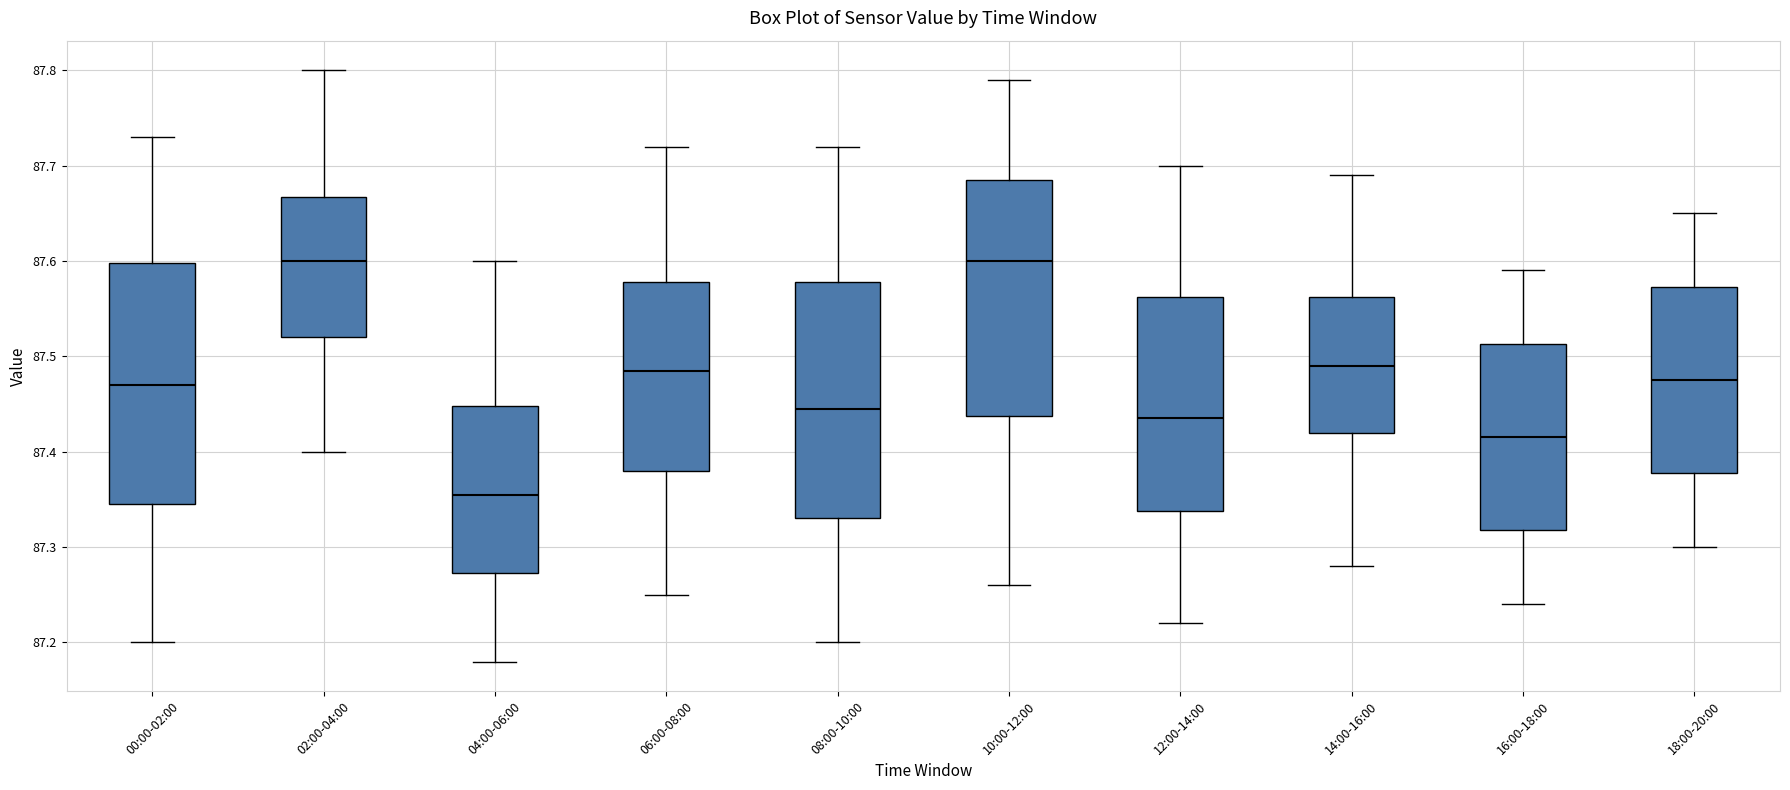

Reading left to right, transcribe this box plot: for each box, give where its median line is, the range the box spans, and where its two whiskers end, as read against the y-axis. The values are not printed on the chart, so give them approximately, as read against the axis.

00:00-02:00: median 87.47, box 87.35 to 87.60, whiskers 87.20 to 87.73
02:00-04:00: median 87.60, box 87.52 to 87.67, whiskers 87.40 to 87.80
04:00-06:00: median 87.36, box 87.27 to 87.45, whiskers 87.18 to 87.60
06:00-08:00: median 87.49, box 87.38 to 87.58, whiskers 87.25 to 87.72
08:00-10:00: median 87.45, box 87.33 to 87.58, whiskers 87.20 to 87.72
10:00-12:00: median 87.60, box 87.44 to 87.69, whiskers 87.26 to 87.79
12:00-14:00: median 87.44, box 87.34 to 87.56, whiskers 87.22 to 87.70
14:00-16:00: median 87.49, box 87.42 to 87.56, whiskers 87.28 to 87.69
16:00-18:00: median 87.42, box 87.32 to 87.51, whiskers 87.24 to 87.59
18:00-20:00: median 87.48, box 87.38 to 87.57, whiskers 87.30 to 87.65